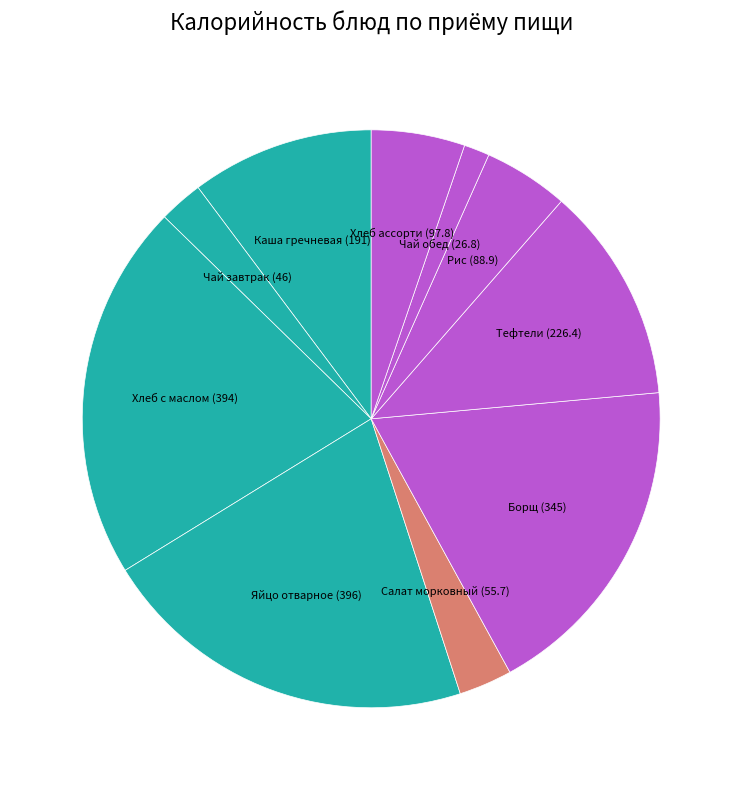

Count the number of slices in the pie.

10